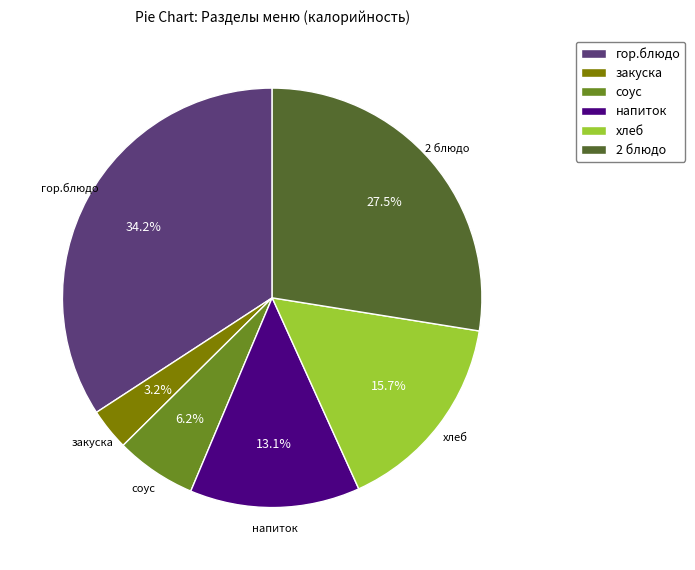

True or false: напиток accounts for 28% of the total.

False